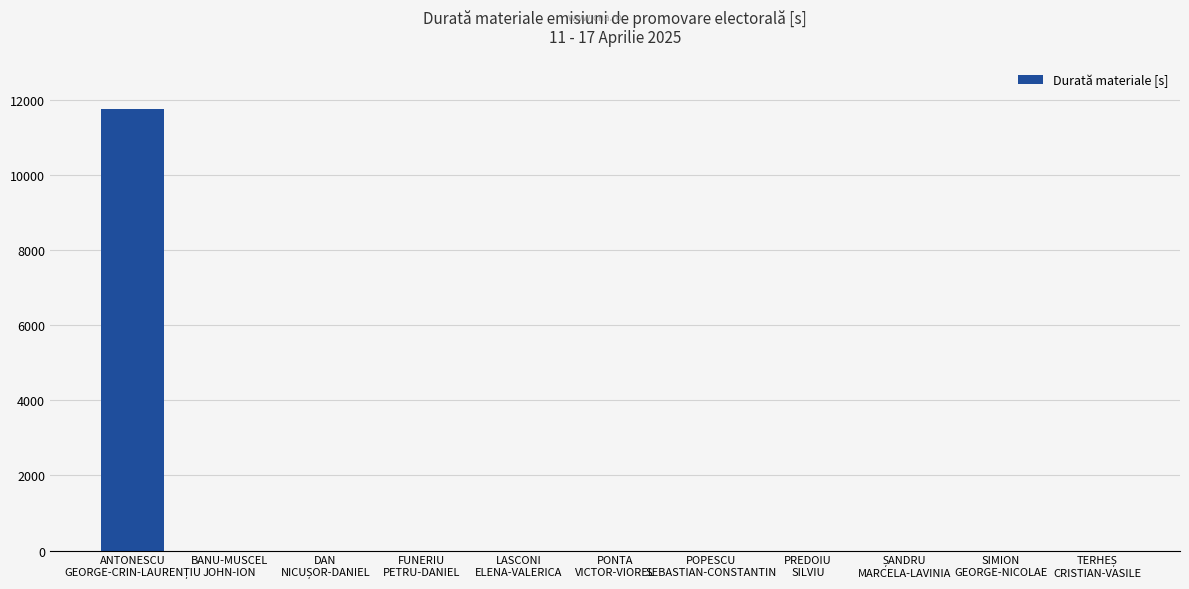

What is the average value?

1069